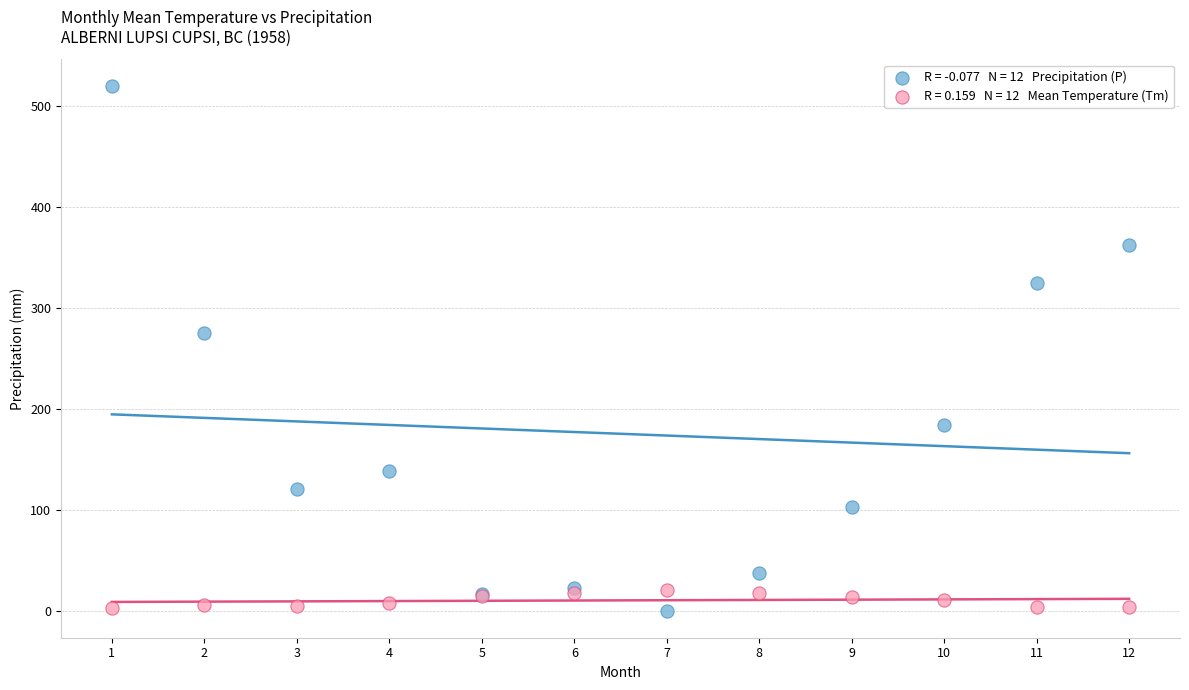

Across all series, what Y value is closest to 259?

275.6